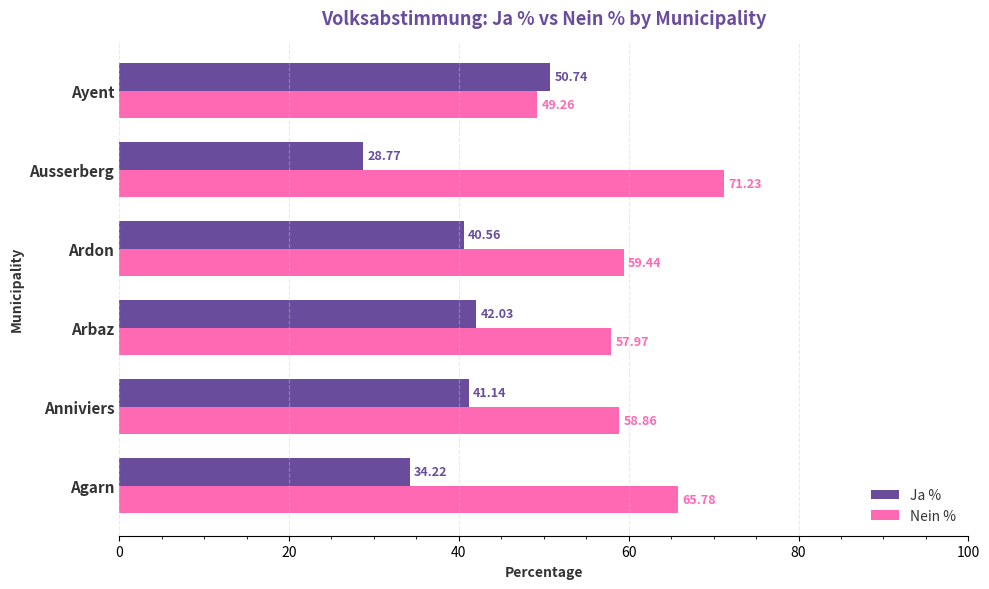

What is the sum of the Nein % values at Ayent and Arbaz?

107.2